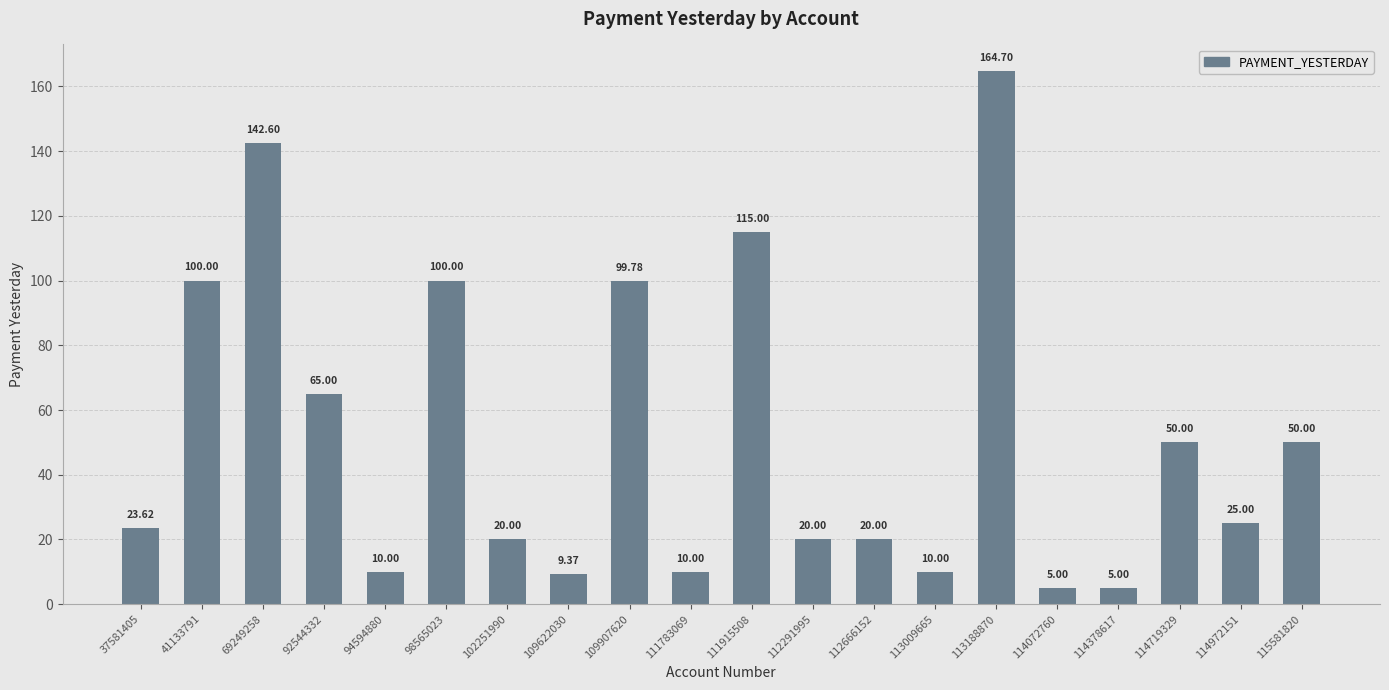

Reading right to left, list all the values displayed in this chart.

115581820=50.0	114972151=25.0	114719329=50.0	114378617=5.0	114072760=5.0	113188870=164.7	113009665=10.0	112666152=20.0	112291995=20.0	111915508=115.0	111783069=10.0	109907620=99.8	109622030=9.4	102251990=20.0	98565023=100.0	94594880=10.0	92544332=65.0	69249258=142.6	41133791=100.0	37581405=23.6